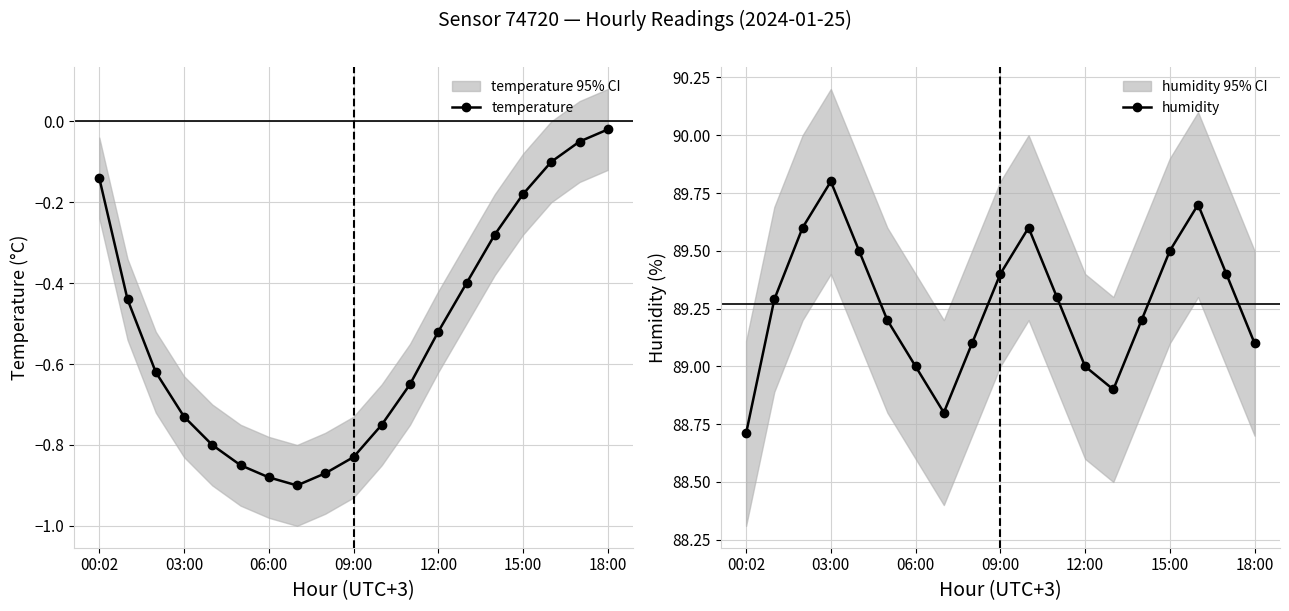

Is this an area chart (filled region under the line)?

No